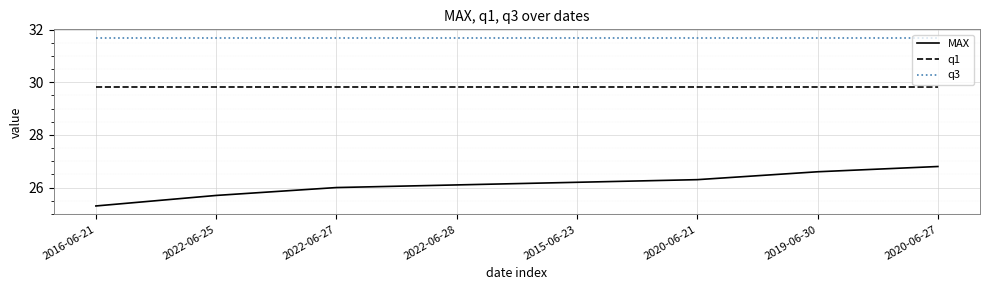

True or false: q1 and q3 cross at least once.

False